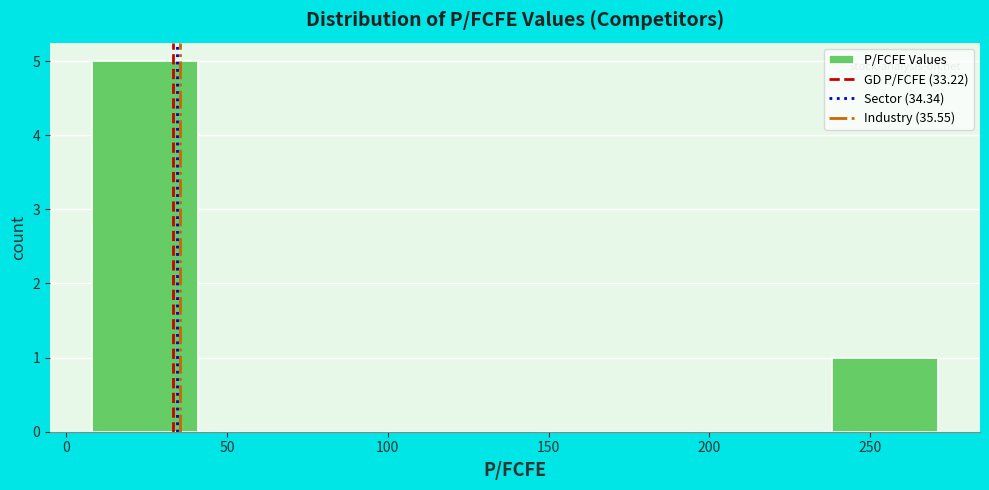

Reading left to right, list every bar in this chart as the range it spans on the x-axis followed by its height. Neither the bar edges nor the heights are printed on the chart, so give them approximately, as read against the axes.

10 to 40: 5
40 to 75: 0
75 to 105: 0
105 to 140: 0
140 to 170: 0
170 to 205: 0
205 to 240: 0
240 to 270: 1